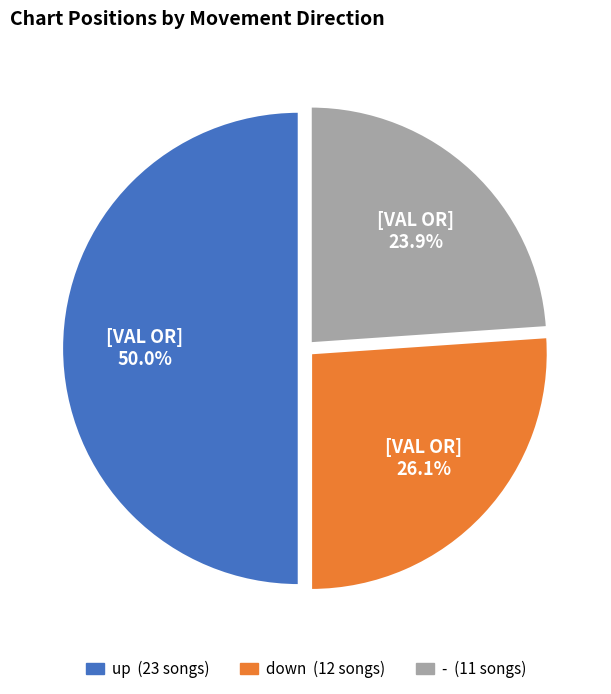

Rank the categories by value from highest to lowest.

up, down, -